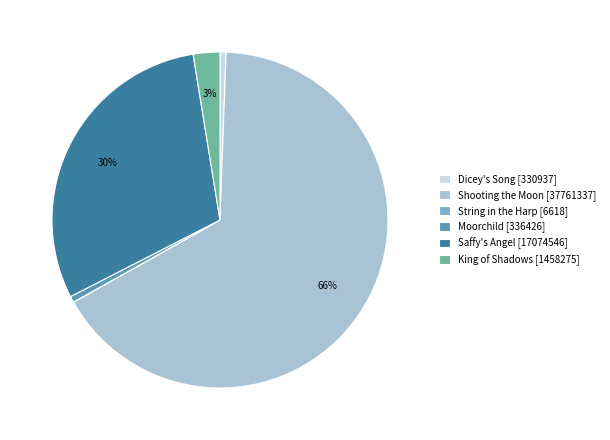

Is there a majority slice in this chart?

Yes